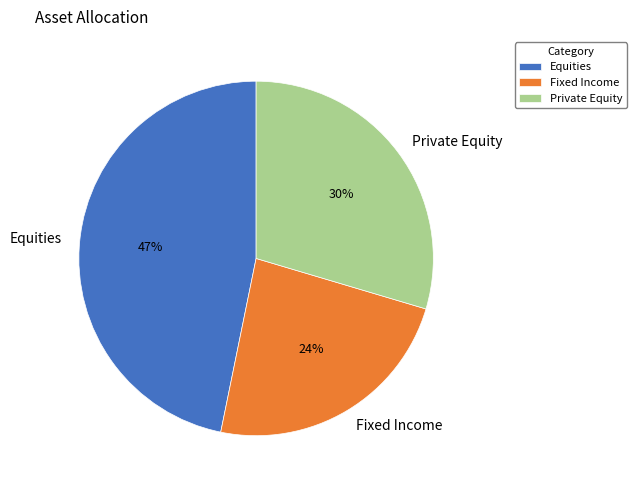

To the nearest percent, what percentage of the pie is Equities?

47%